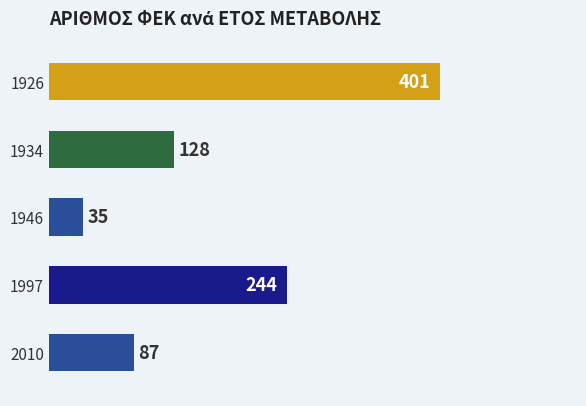

Are the bars horizontal?

Yes